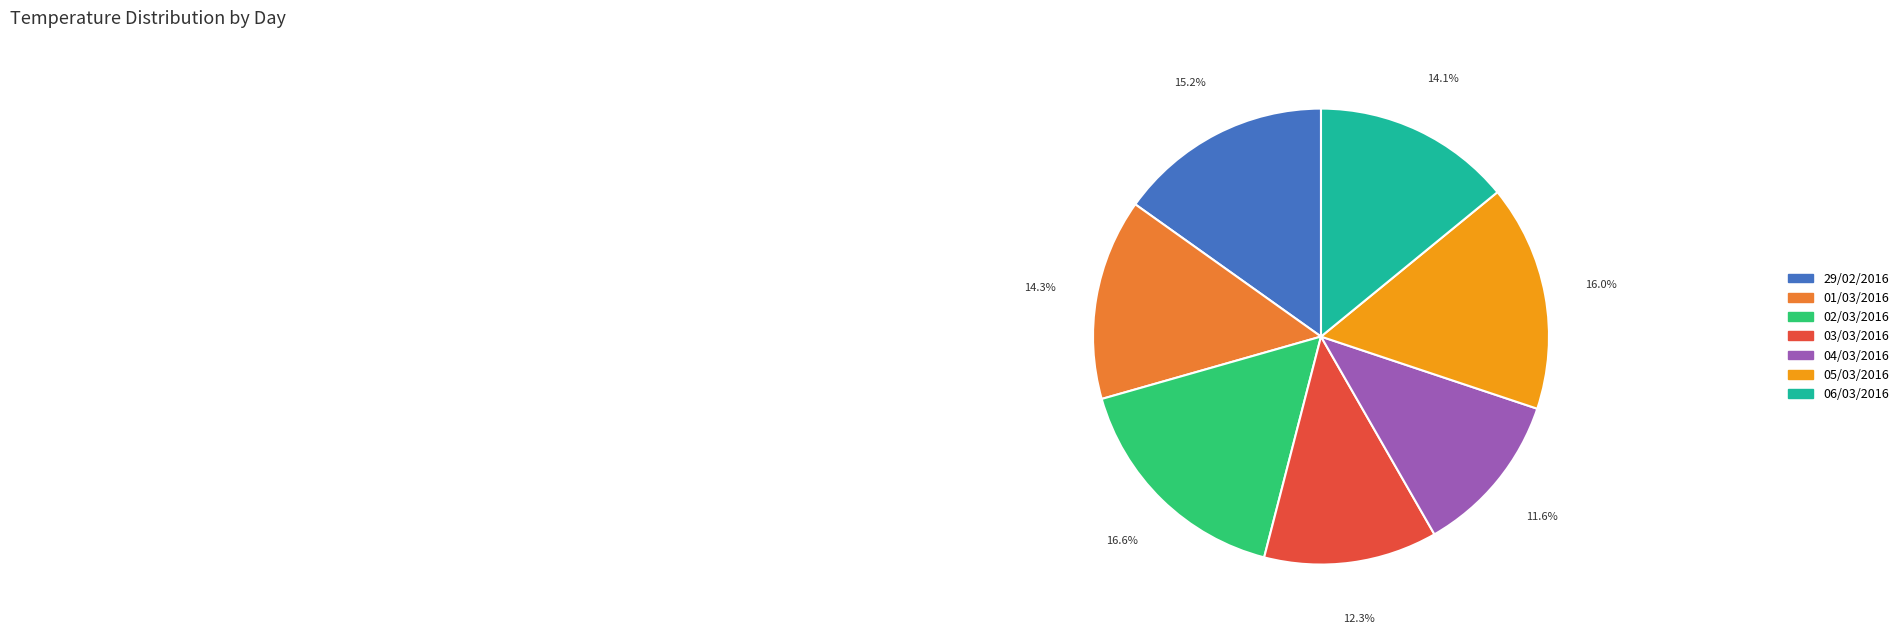

To the nearest percent, what percentage of the pie is 05/03/2016?

16%